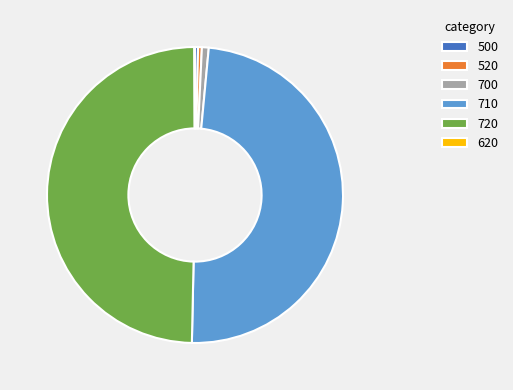

Do 720 and 710 together represent more than half of the pie?

Yes